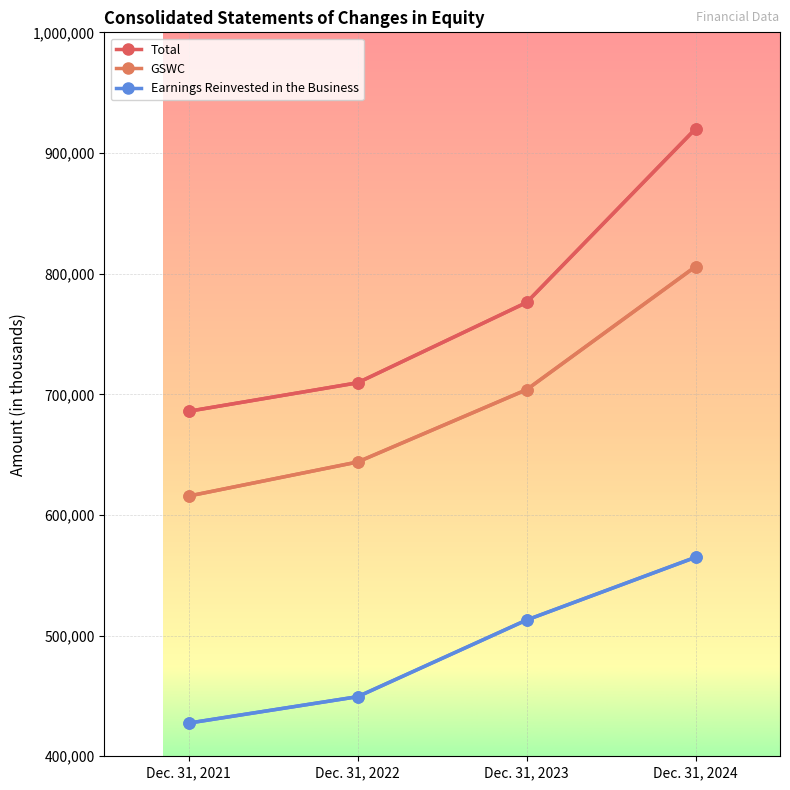

What is the value of the Total point at the 4th from the left?

920051